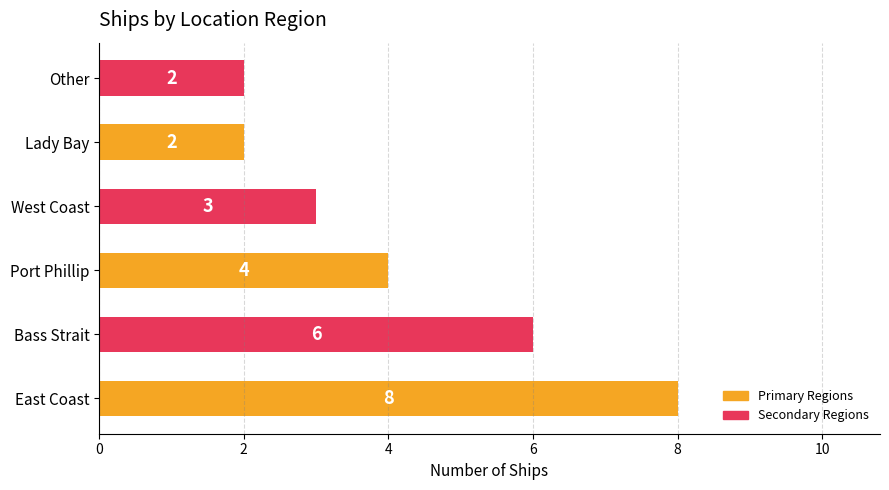

Which has a higher value, Other or Bass Strait?

Bass Strait